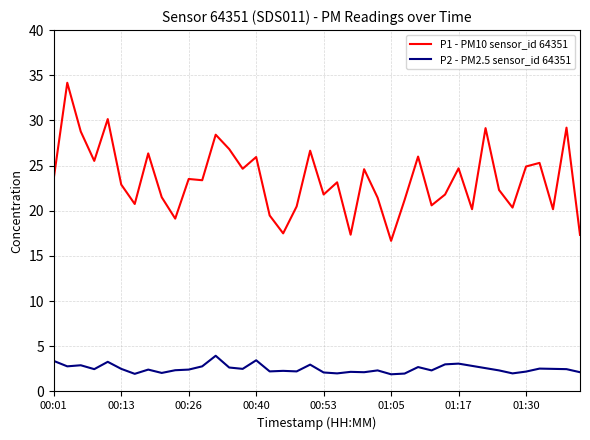

Which series has the largest range (max minus min)?

P1 - PM10 sensor_id 64351